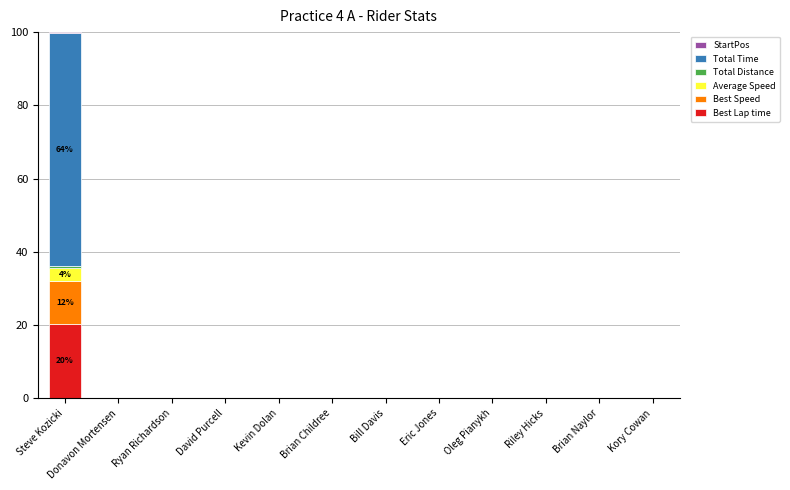

What is the highest value of the Best Lap time series?

20.4